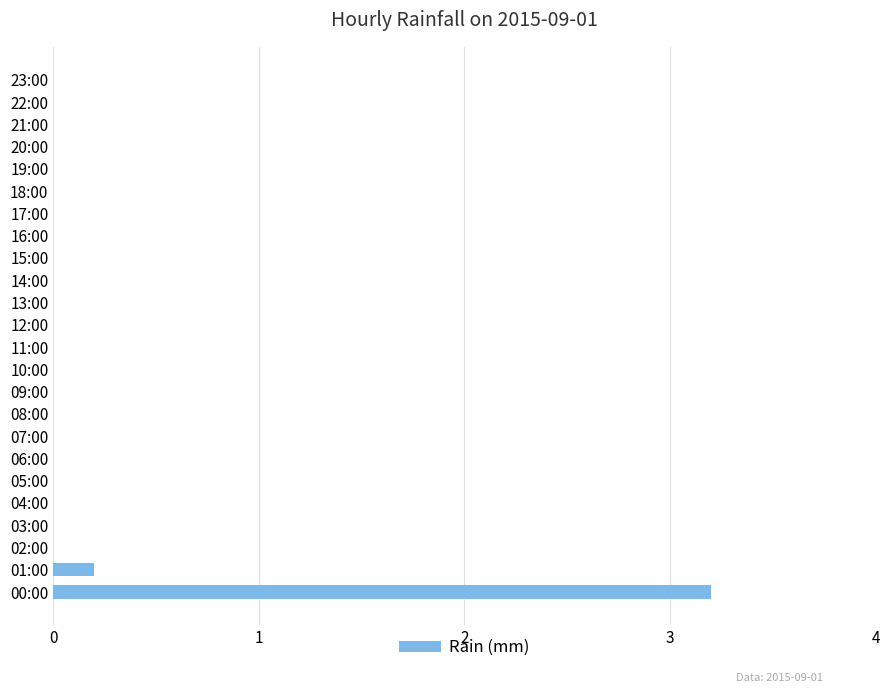

What is the average value?

0.1